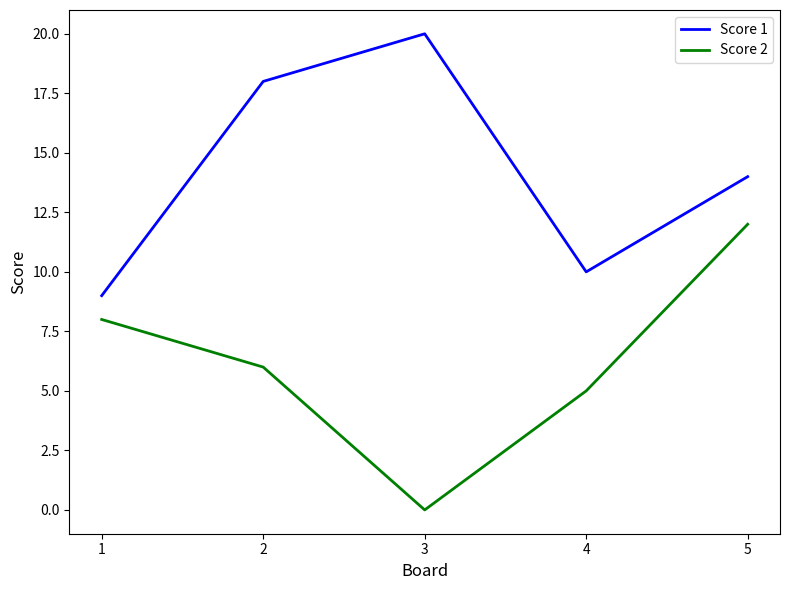

Reading left to right, transcribe all the data shown in this chart.

Score 1: 9	18	20	10	14
Score 2: 8	6	0	5	12